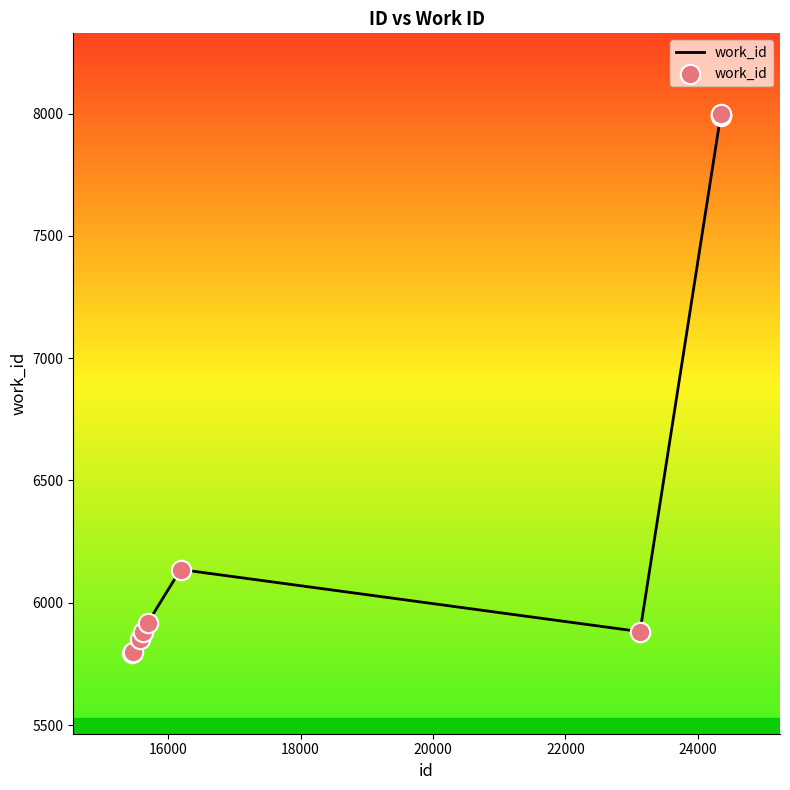

What is the difference between the maximum and minimum values?

2203